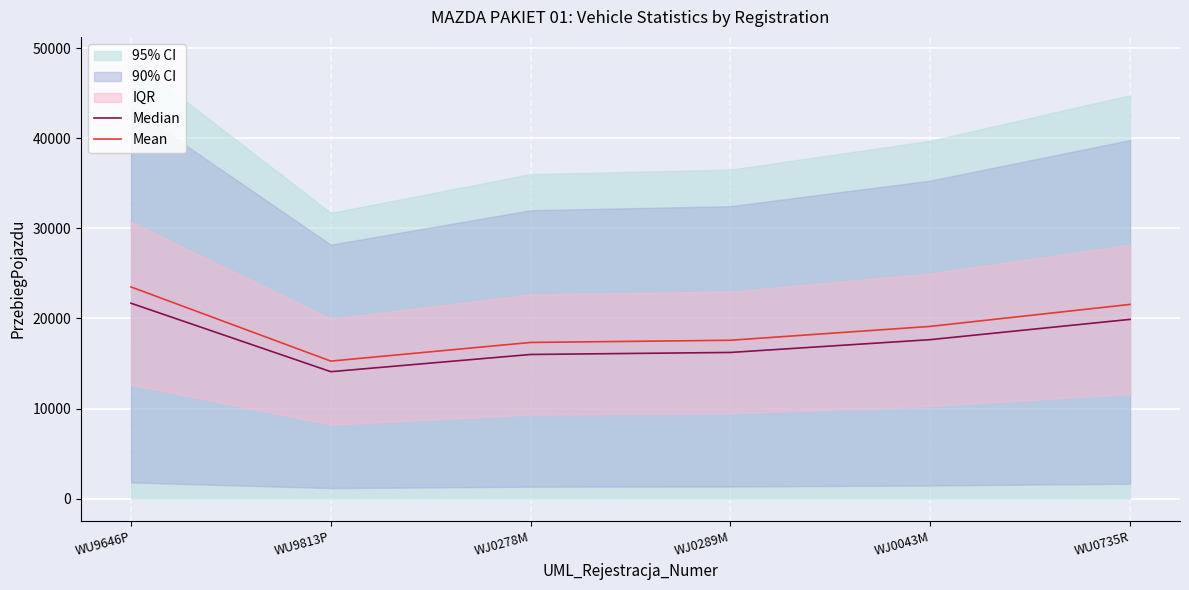

List the labels in order of Mean value, largest first.

WU9646P, WU0735R, WJ0043M, WJ0289M, WJ0278M, WU9813P